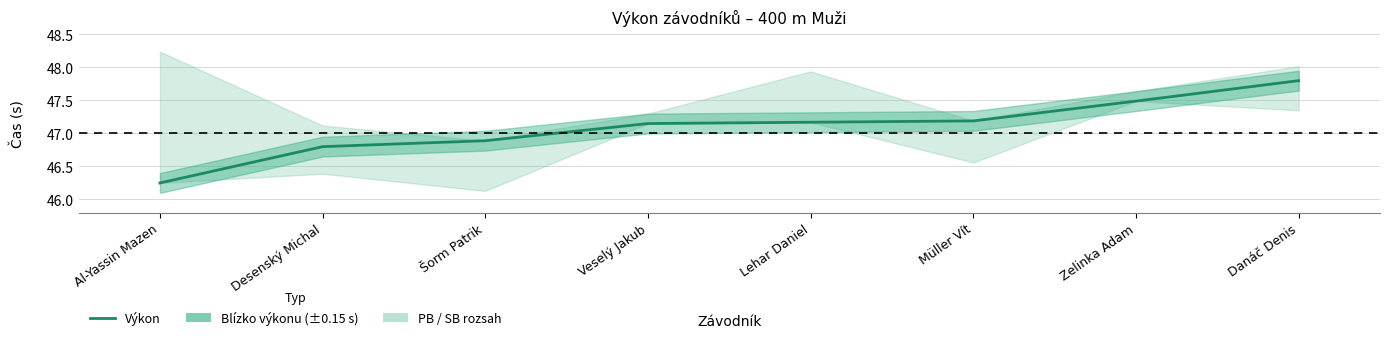

True or false: there are more than 2 points higher than both neighbors.

False